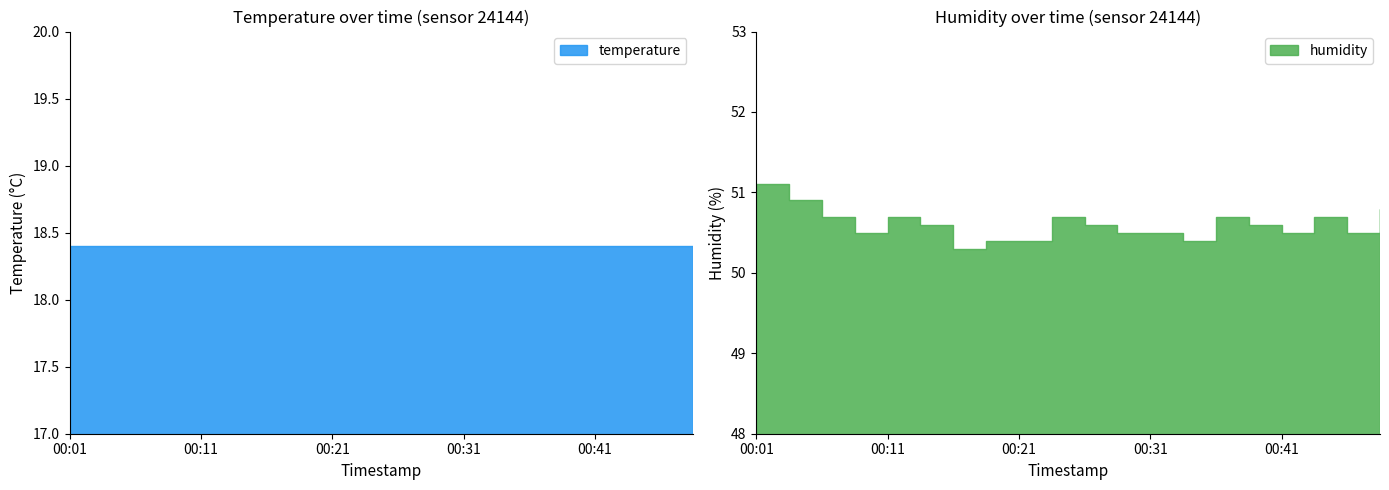

What is the average value of the humidity series?

50.6